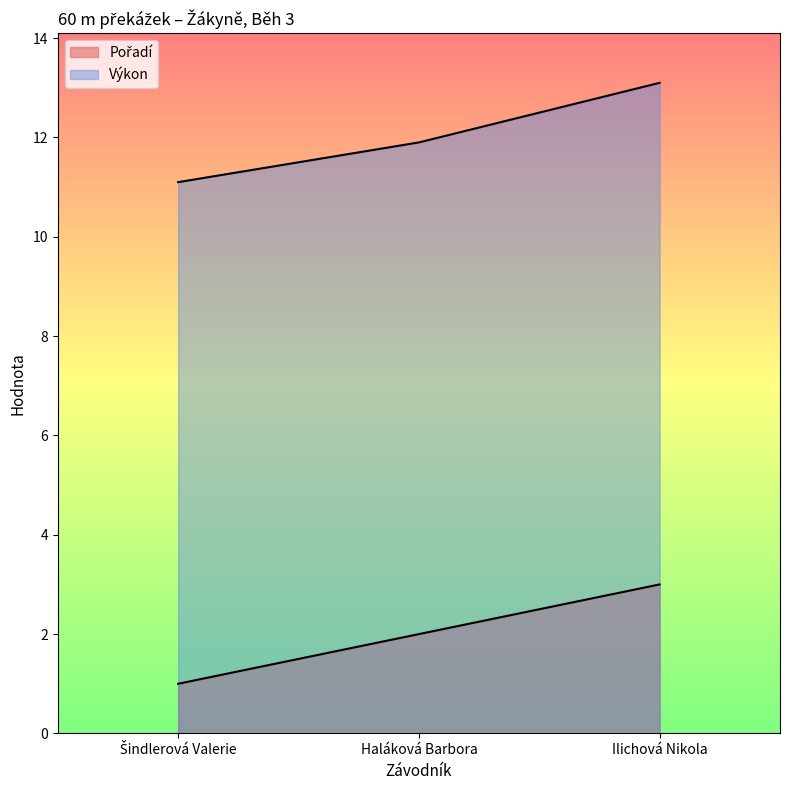

Rank the series by their maximum value, from highest to lowest.

Výkon, Pořadí